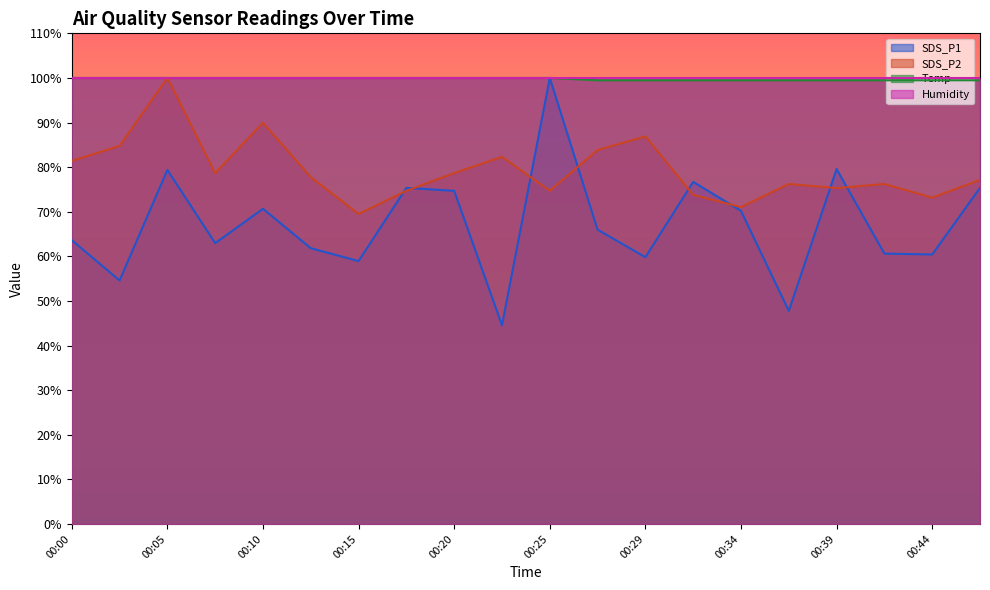

True or false: SDS_P2 has a value of 30.6 at 00:42.

False